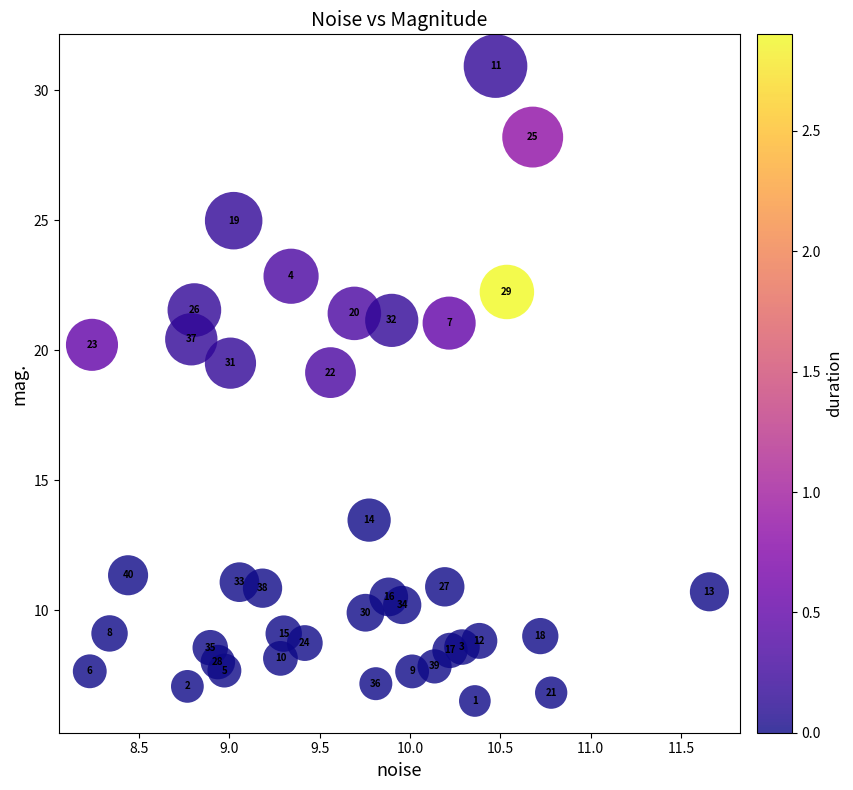

What is the range of Y values (max minus min)?

24.4